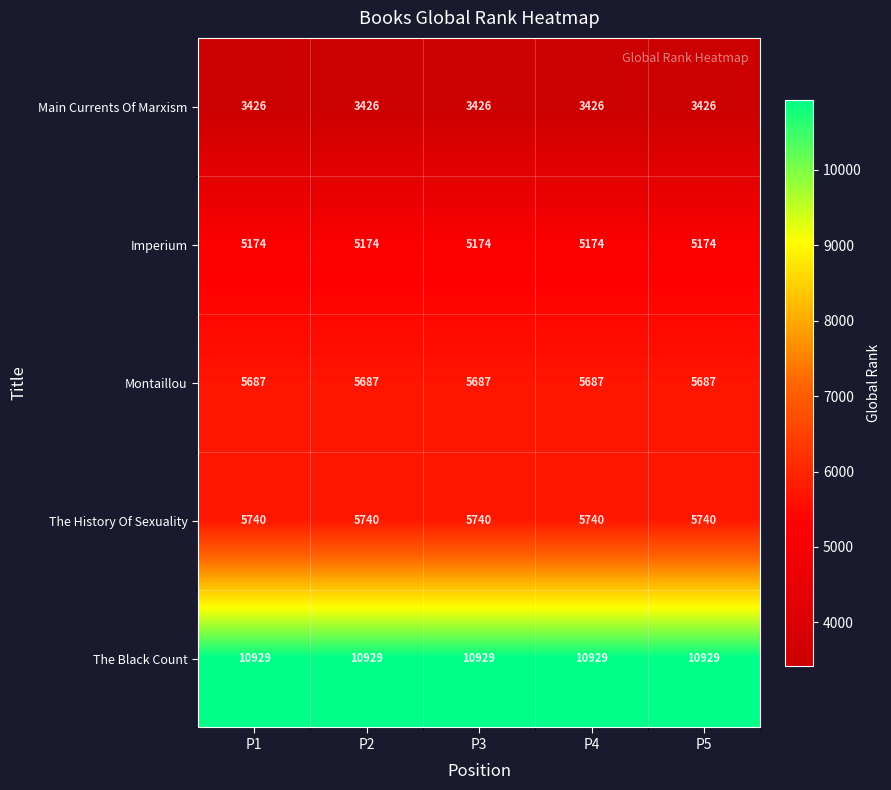

What is the spread (max minus min) of values at P1?

7503